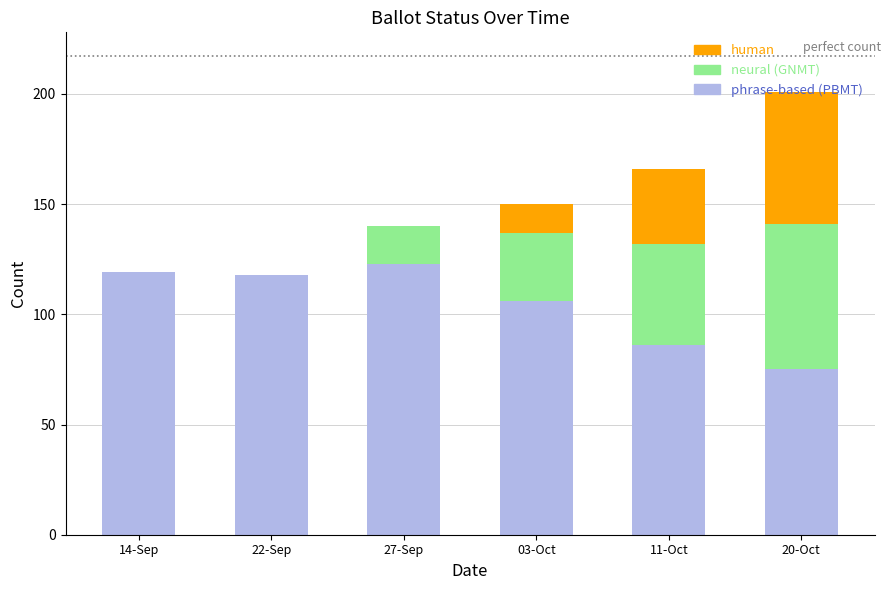

What is the sum of the phrase-based (PBMT) values at 03-Oct and 20-Oct?

181